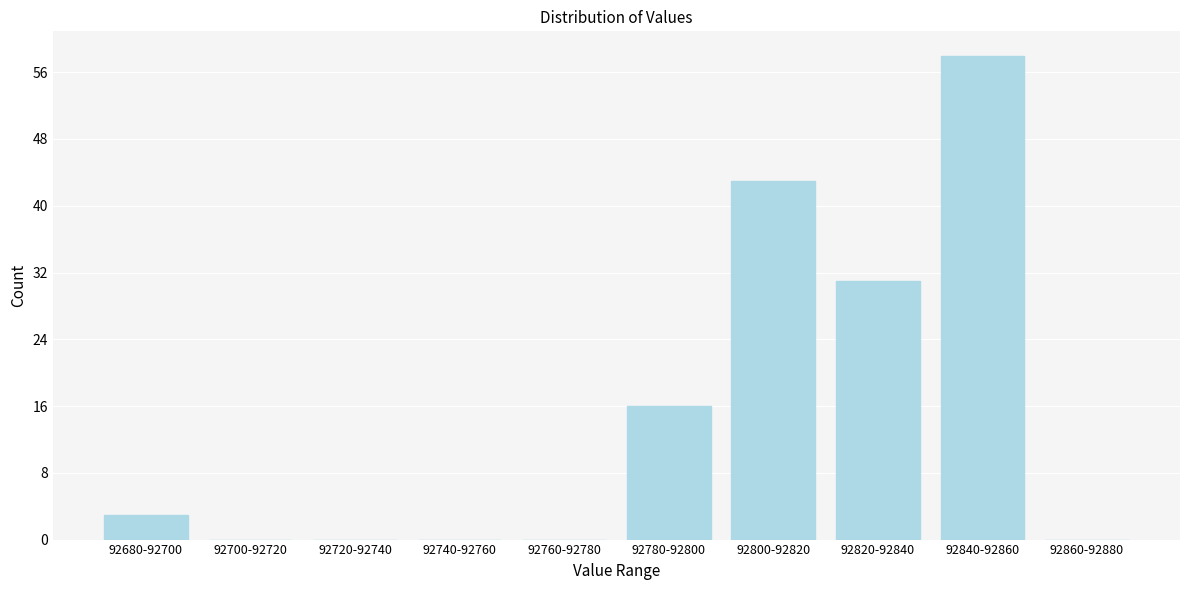

Reading left to right, transcribe all the data shown in this chart.

92680-92700=3	92700-92720=0	92720-92740=0	92740-92760=0	92760-92780=0	92780-92800=16	92800-92820=43	92820-92840=31	92840-92860=58	92860-92880=0